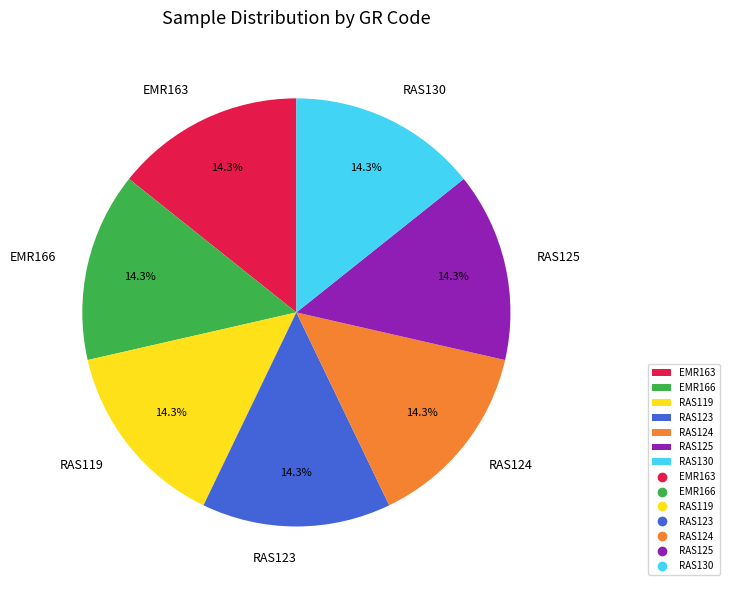

Count the number of slices in the pie.

7